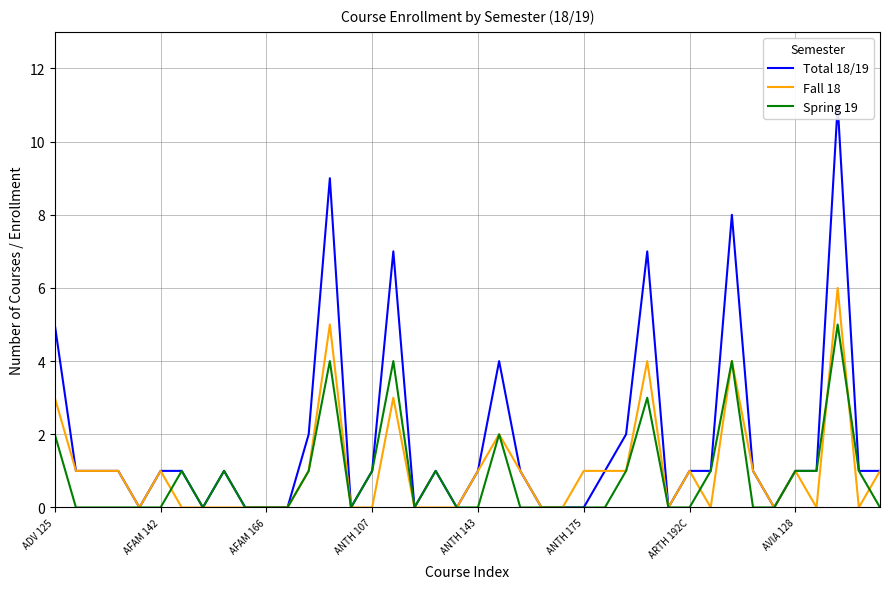

What is the maximum value for Spring 19?

5